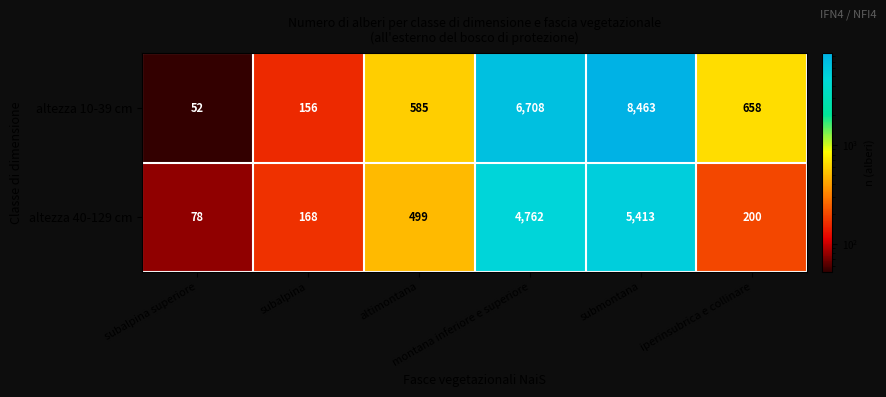

At which category does the chart reach its peak across all series?

submontana